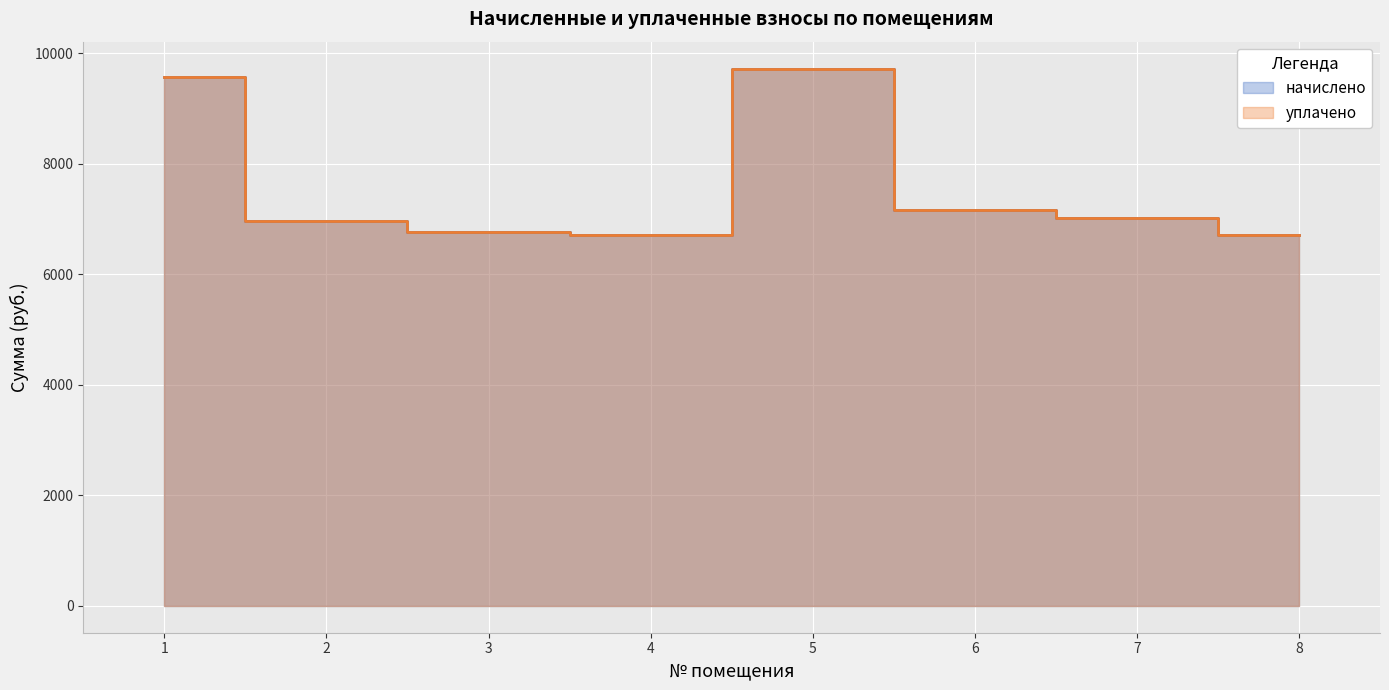

At which label does уплачено first exceed 7021?

1